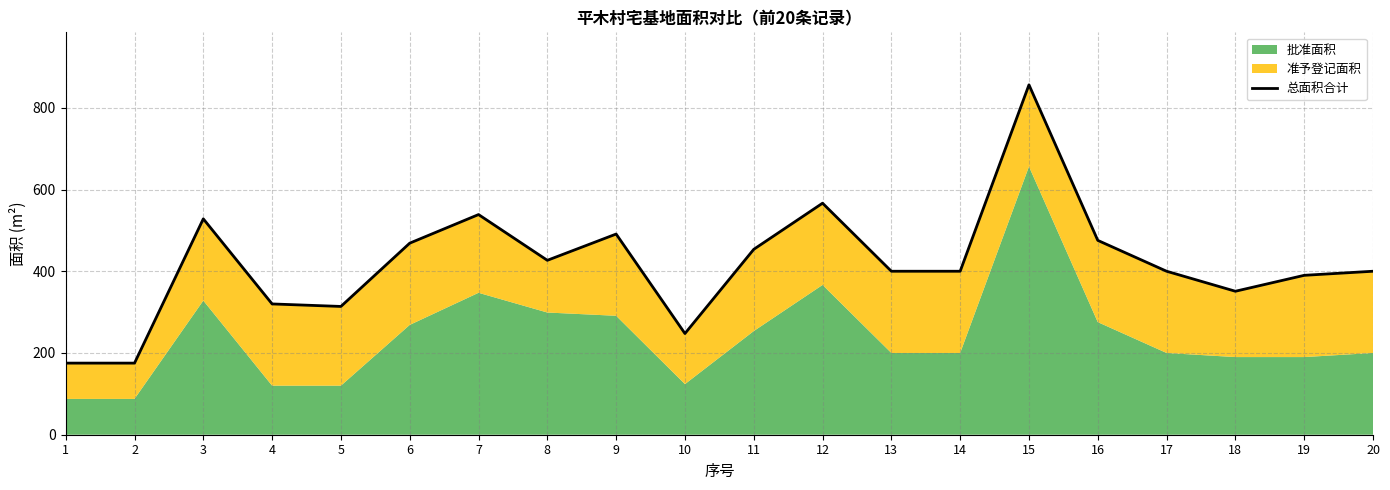

True or false: the data shows 222.9 at 14.

False